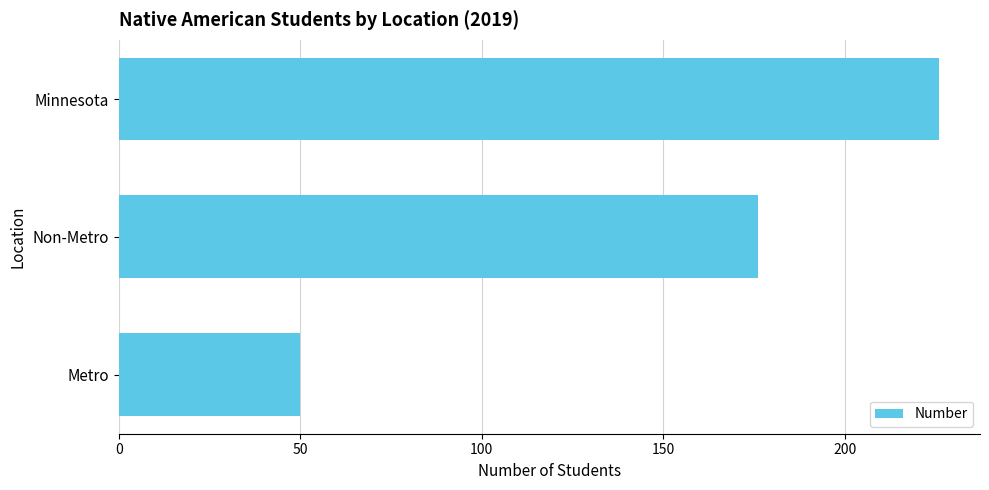

Rank the categories by value from highest to lowest.

Minnesota, Non-Metro, Metro